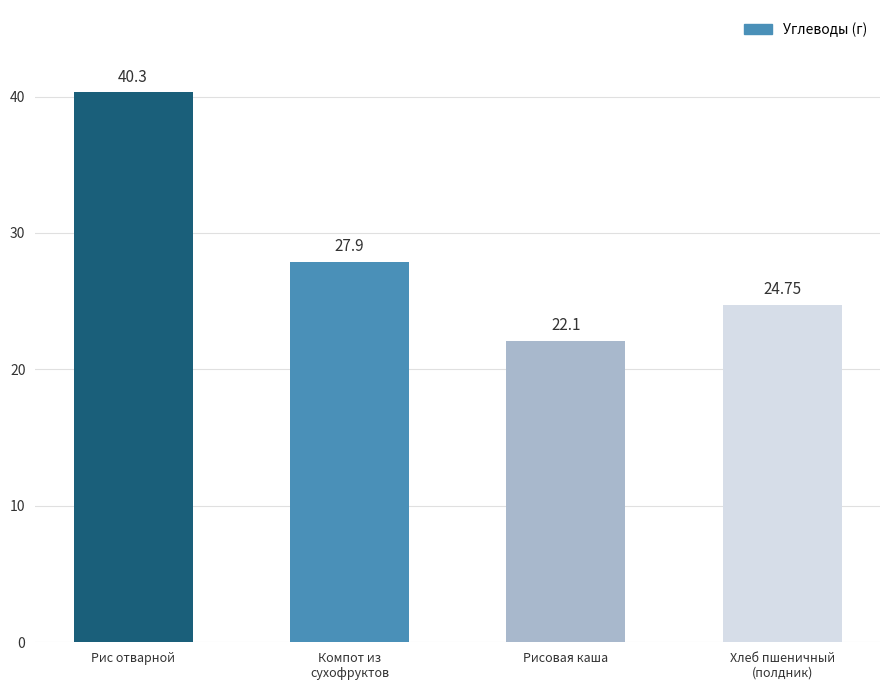

What is the minimum value shown in the chart?

22.1